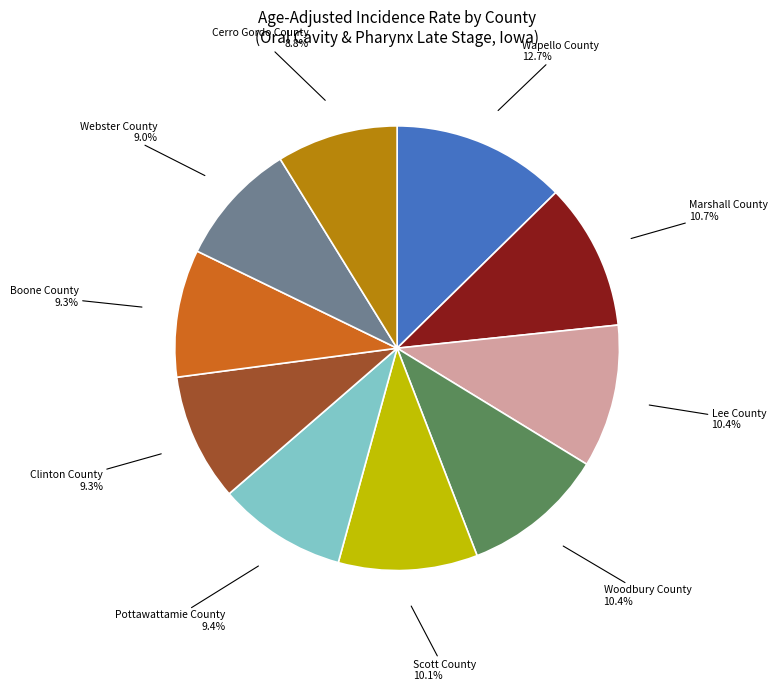

The Boone County slice represents 9% of the pie. True or false?

True